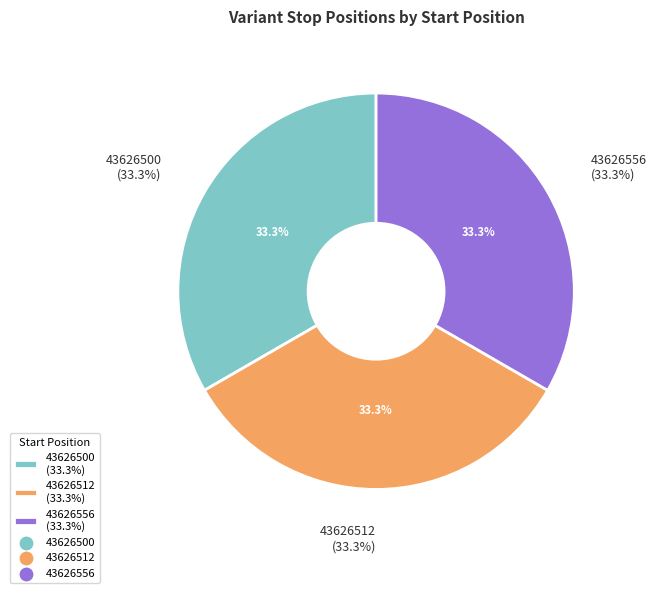

Is it true that 43626512 is 33% of the pie?

True